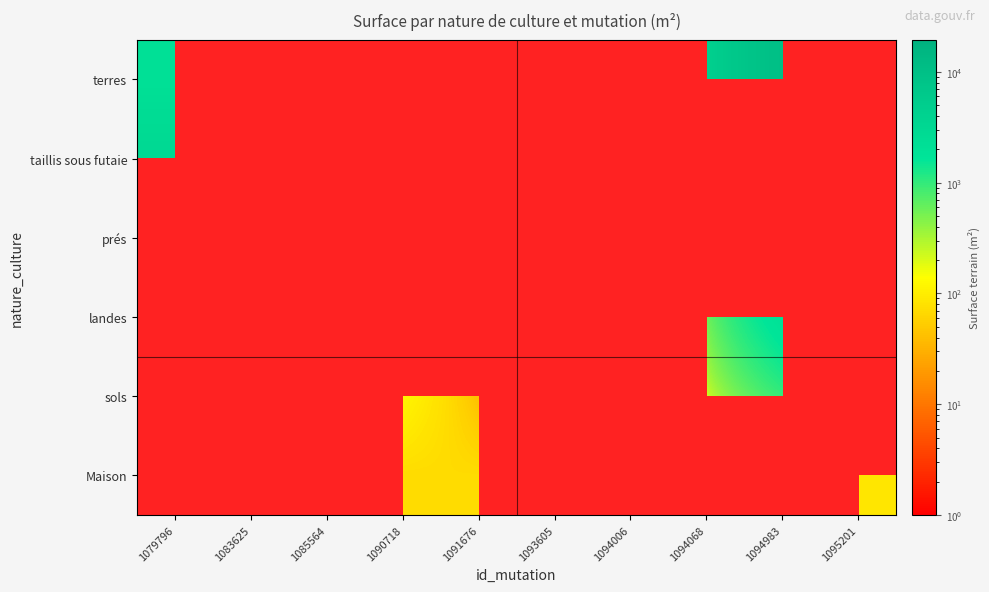

Is the value of Maison at 1094068 greater than the value of terres at 1094068?

No